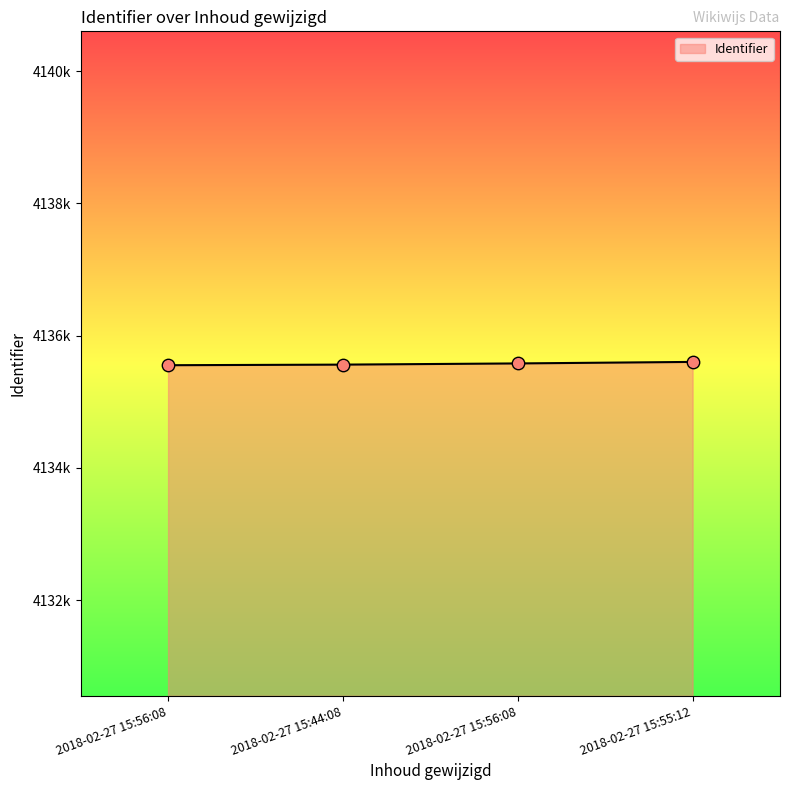

Which has a higher value, 2018-02-27 15:55:12 or 2018-02-27 15:56:08?

2018-02-27 15:55:12